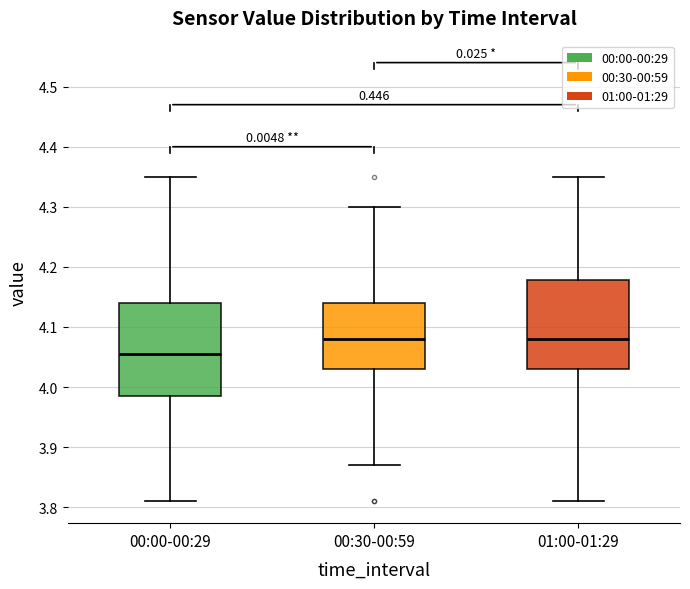

Which box has the lowest median line?

00:00-00:29